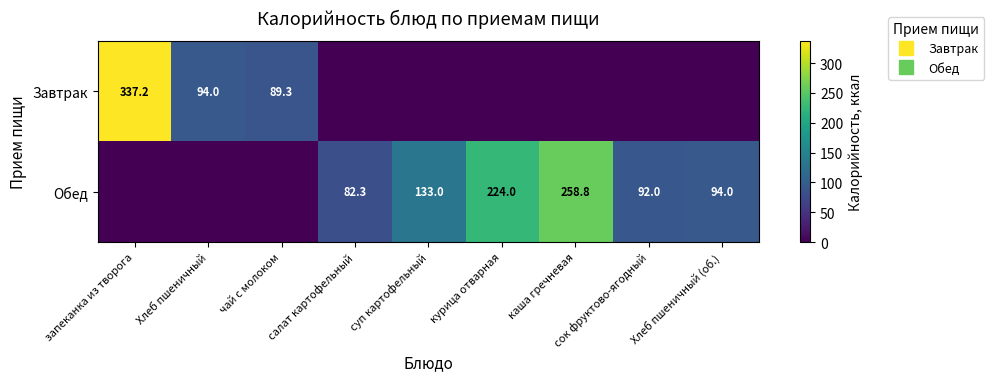

Which category has the lowest value in the Завтрак series?

салат картофельный